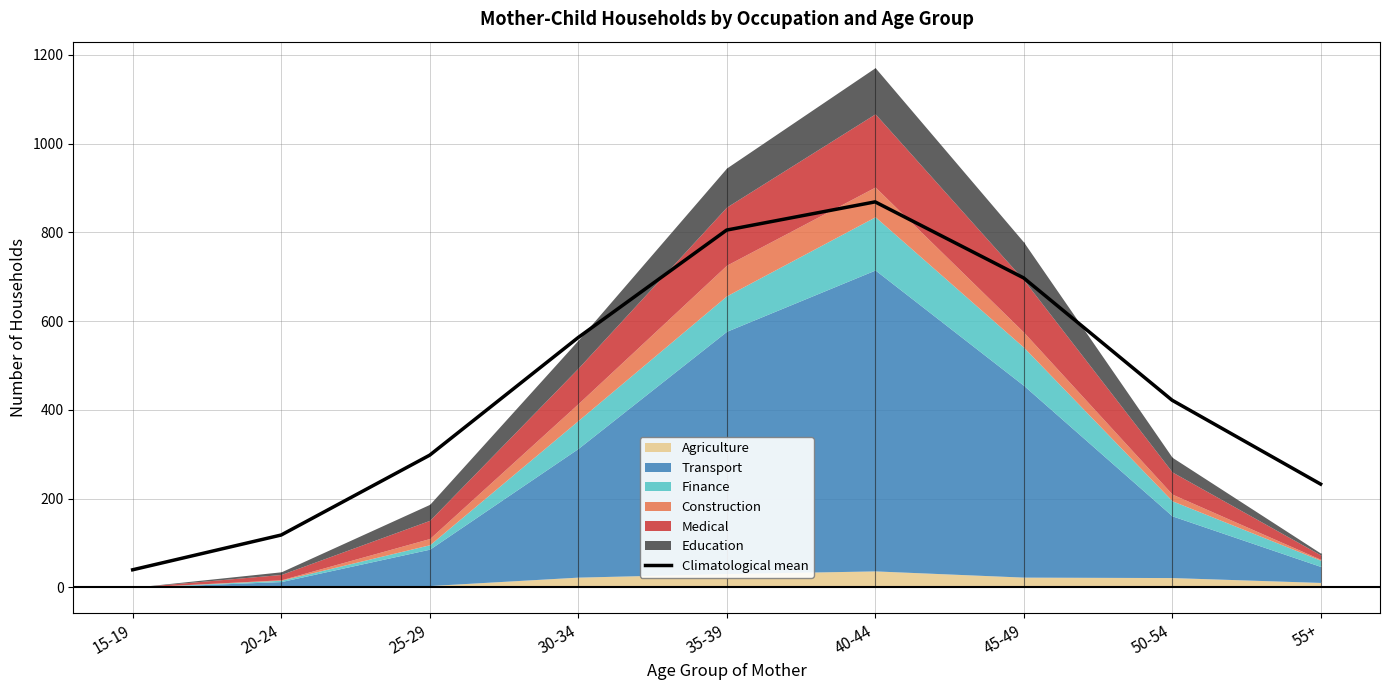

What is the change in value from 30-34 to 40-44?

+305.7